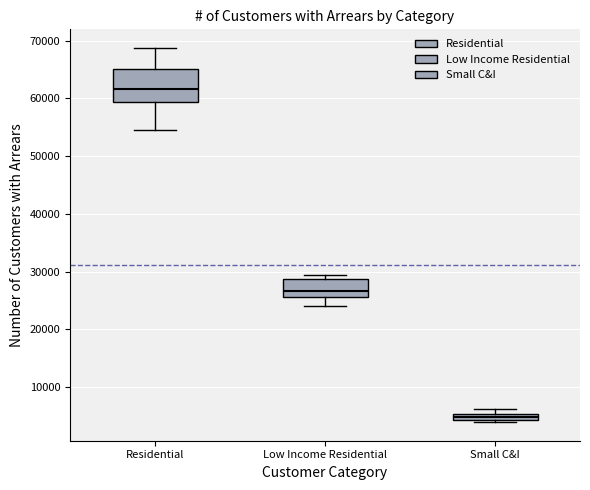

Which box's median line is the highest?

Residential